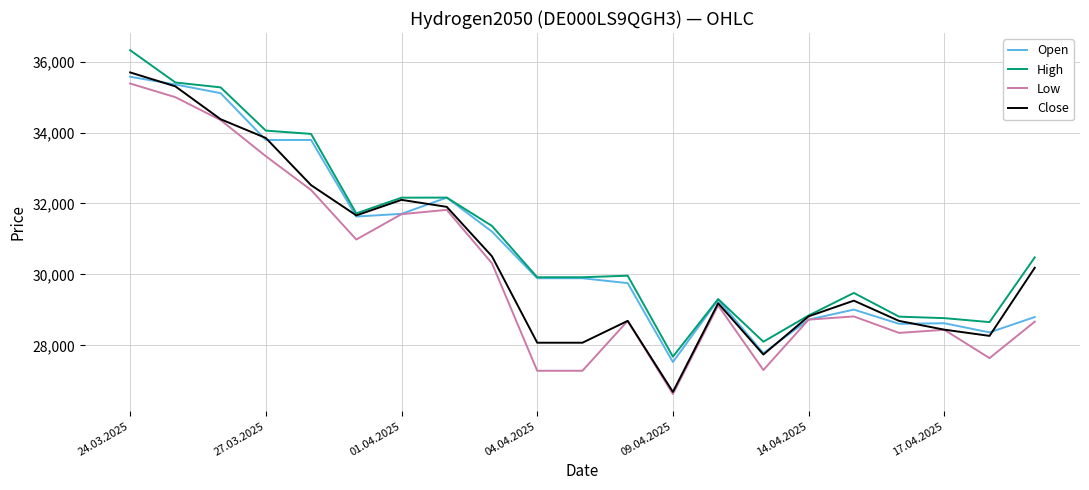

What is the sum of all Low values?

632212